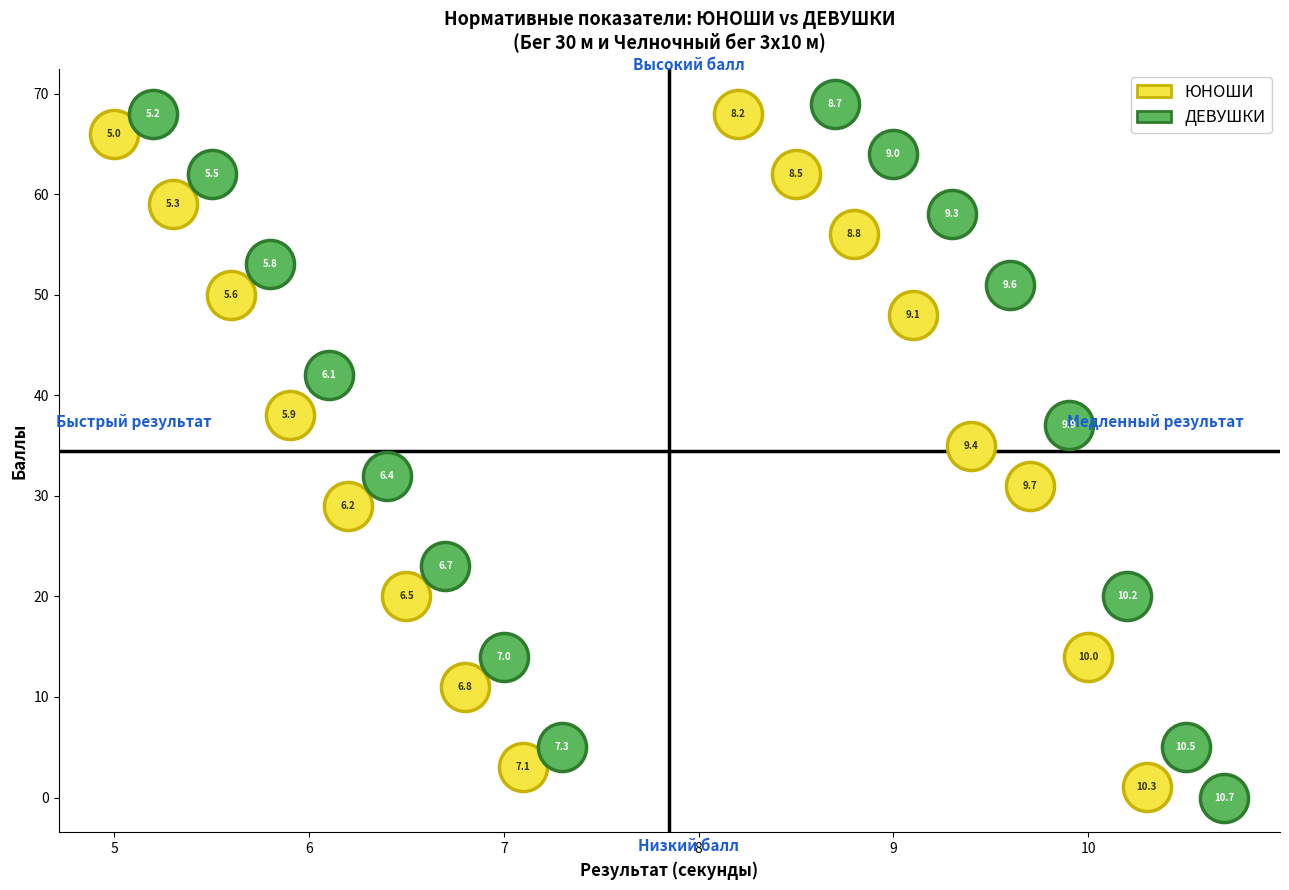

Which series reaches the minimum Y coordinate?

ДЕВУШКИ